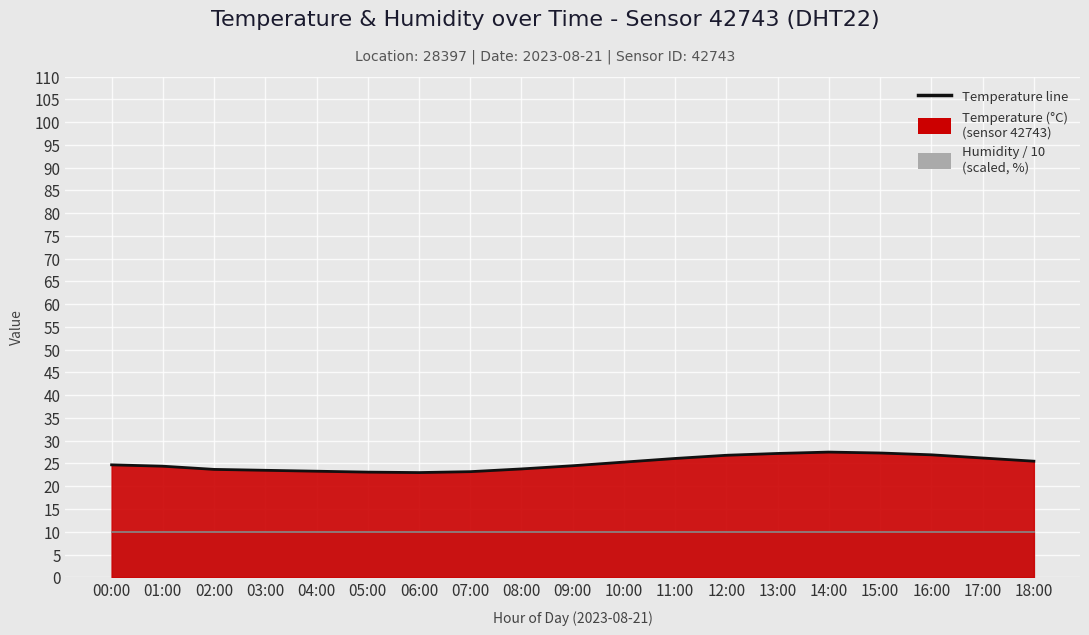

How many interior local valleys (lower than both neighbors) does the data have?

1